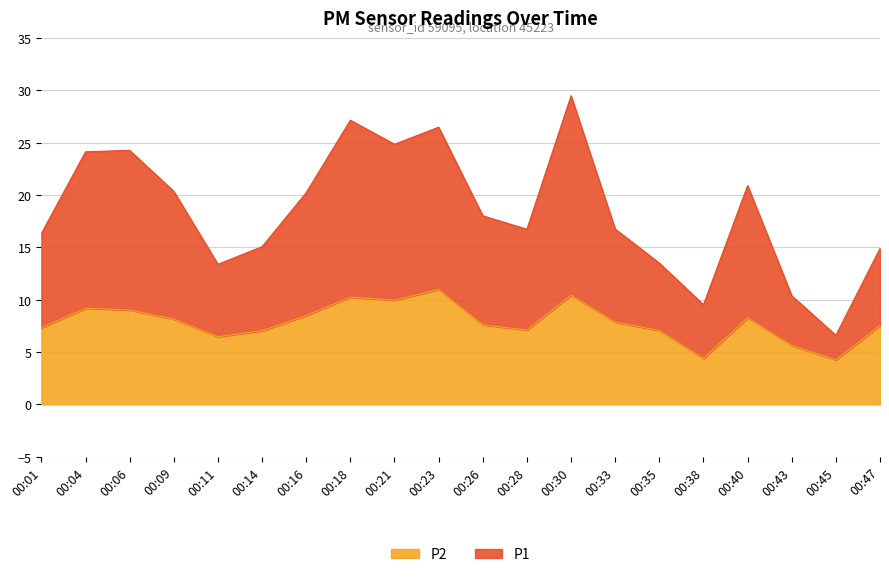

What are all the series names shown in the legend?

P2, P1